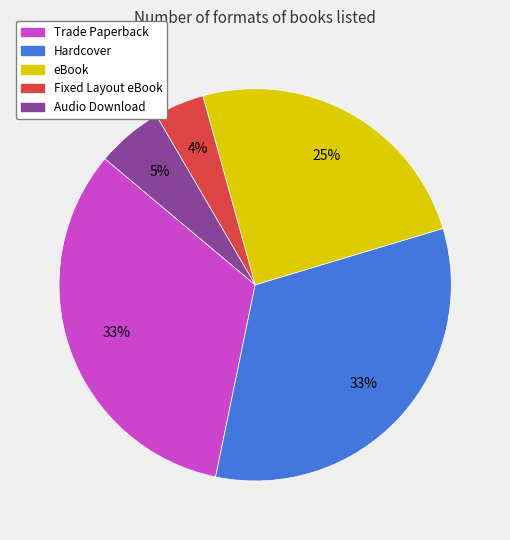

What is the ratio of the value at Hardcover to the value at eBook?

1.3